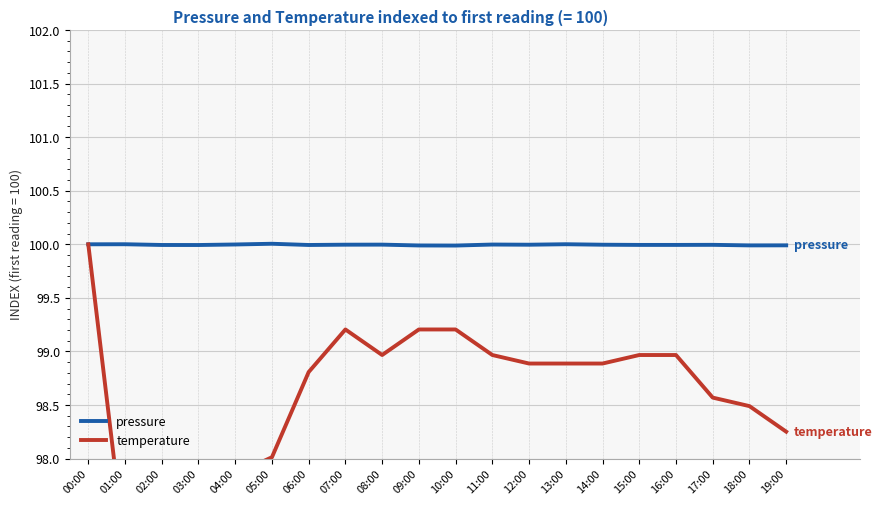

Is the value of temperature at 19:00 greater than the value of pressure at 03:00?

No